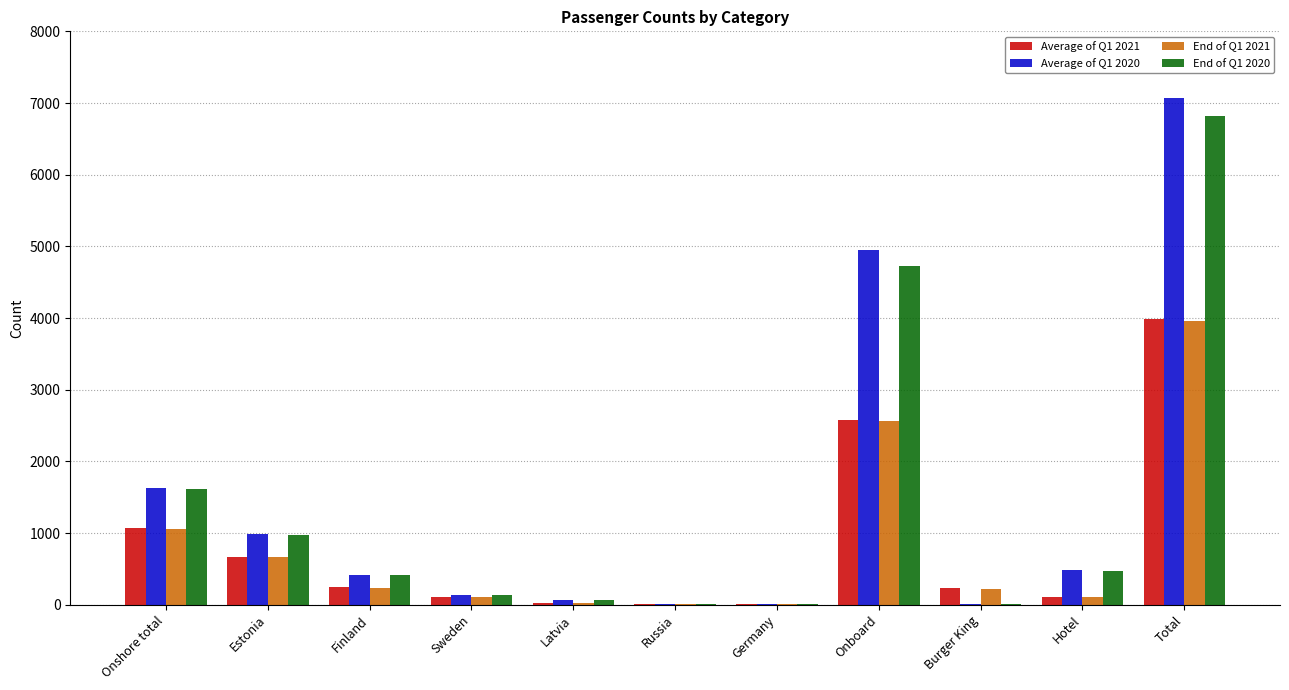

What is the maximum value shown in the chart?

7066.0